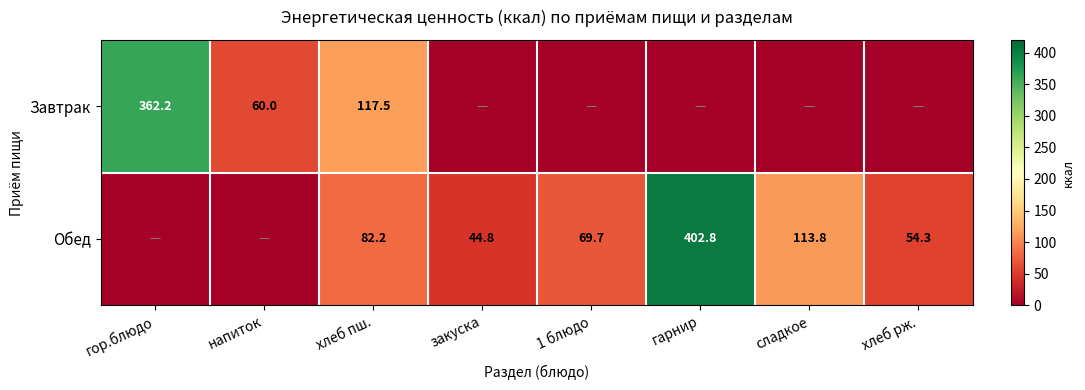

True or false: Обед has a value of 54.3 at хлеб рж..

True